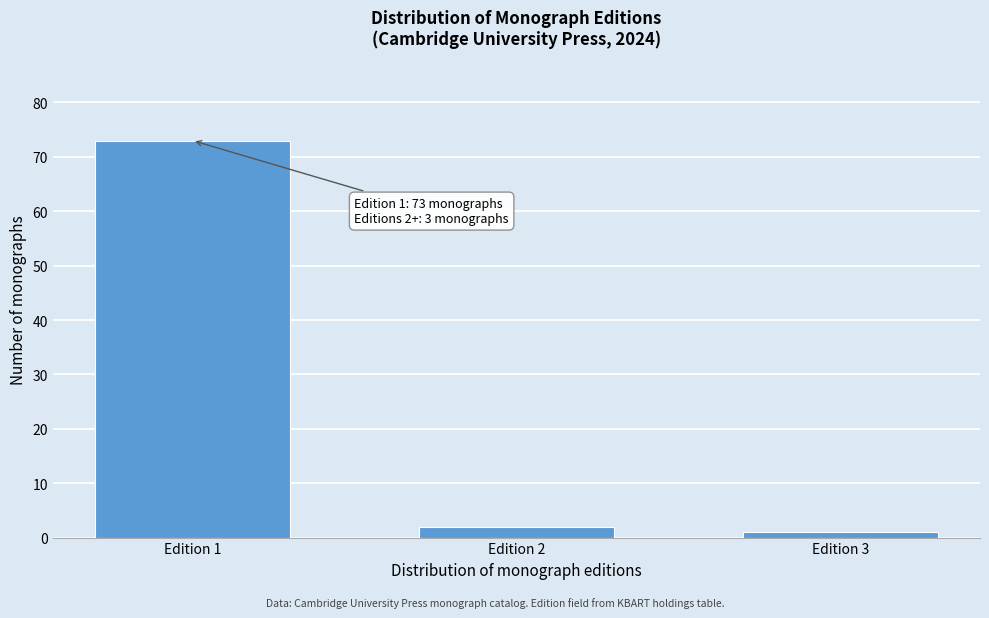

Reading right to left, transcribe all the data shown in this chart.

1	2	73